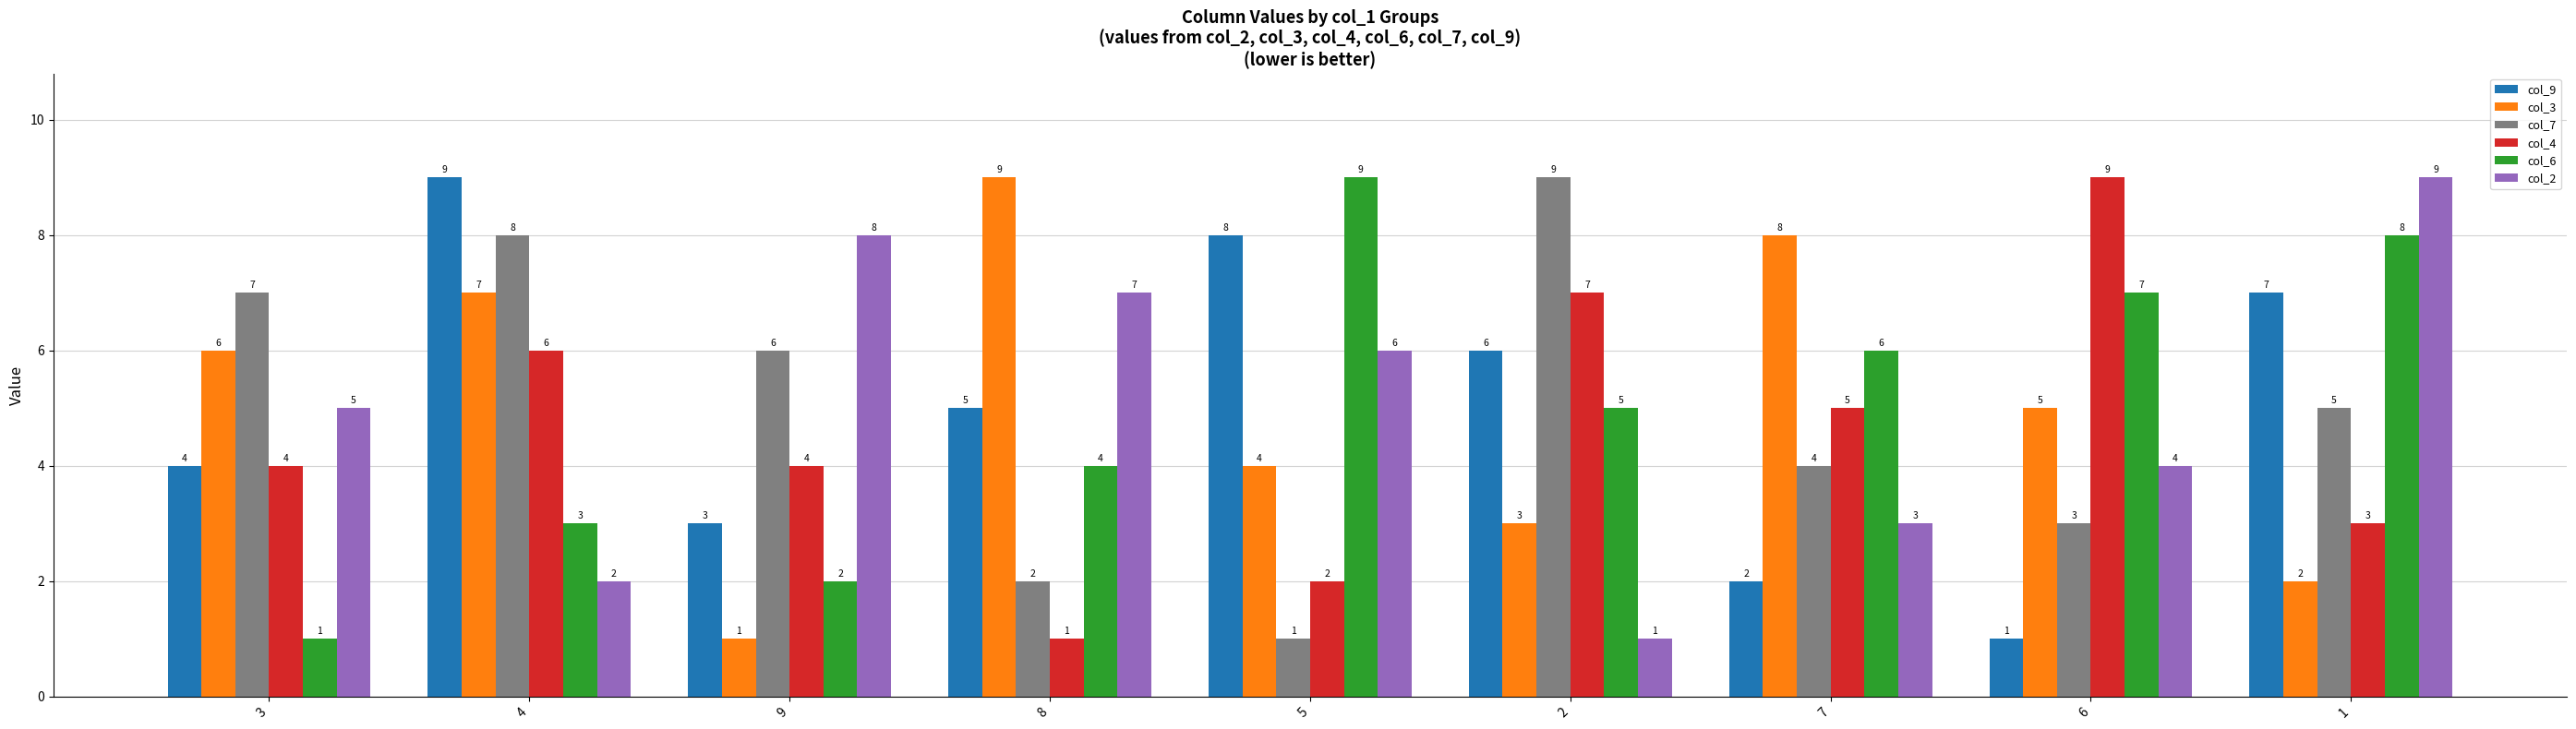

What is the highest value of the col_9 series?

9